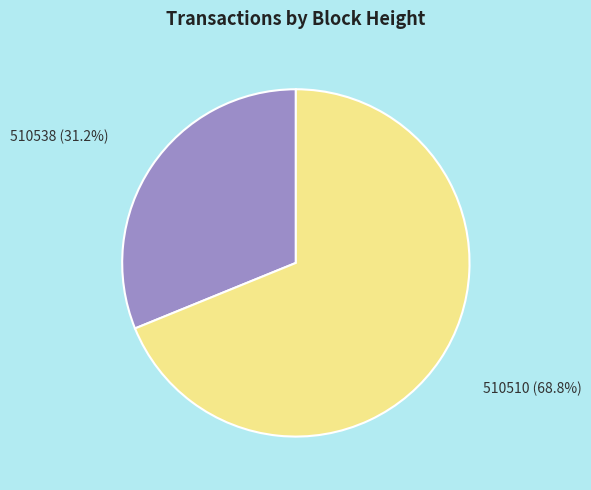

What percentage is the 510510 slice, to the nearest percent?

69%